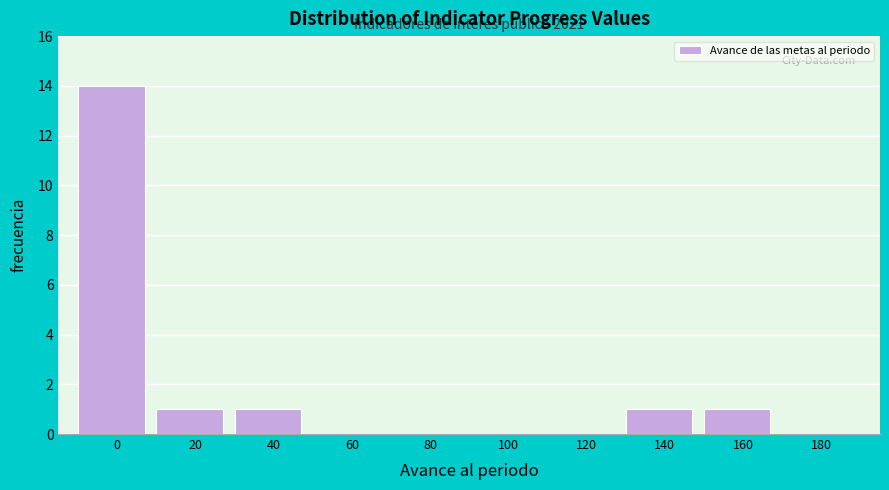

Reading left to right, list all the values displayed in this chart.

0=14	20=1	40=1	60=0	80=0	100=0	120=0	140=1	160=1	180=0